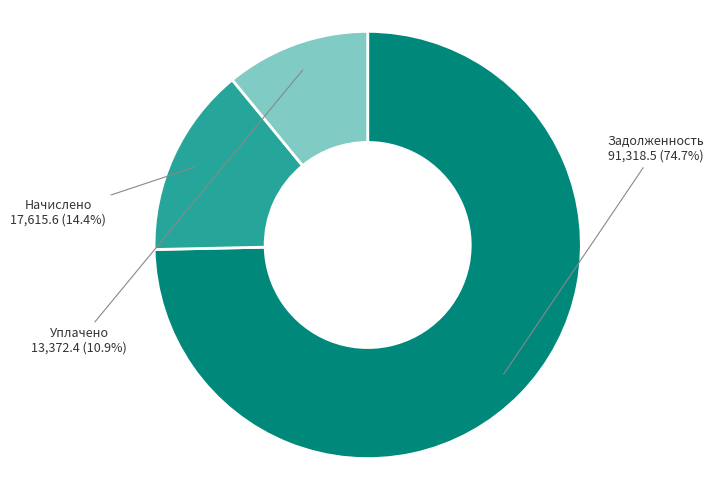

How much of the chart is everything except Задолженность?

25.3%